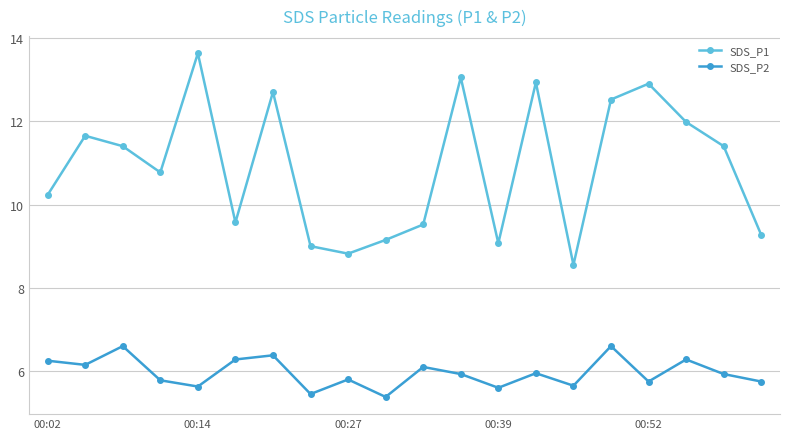

What is the highest value of the SDS_P1 series?

13.6